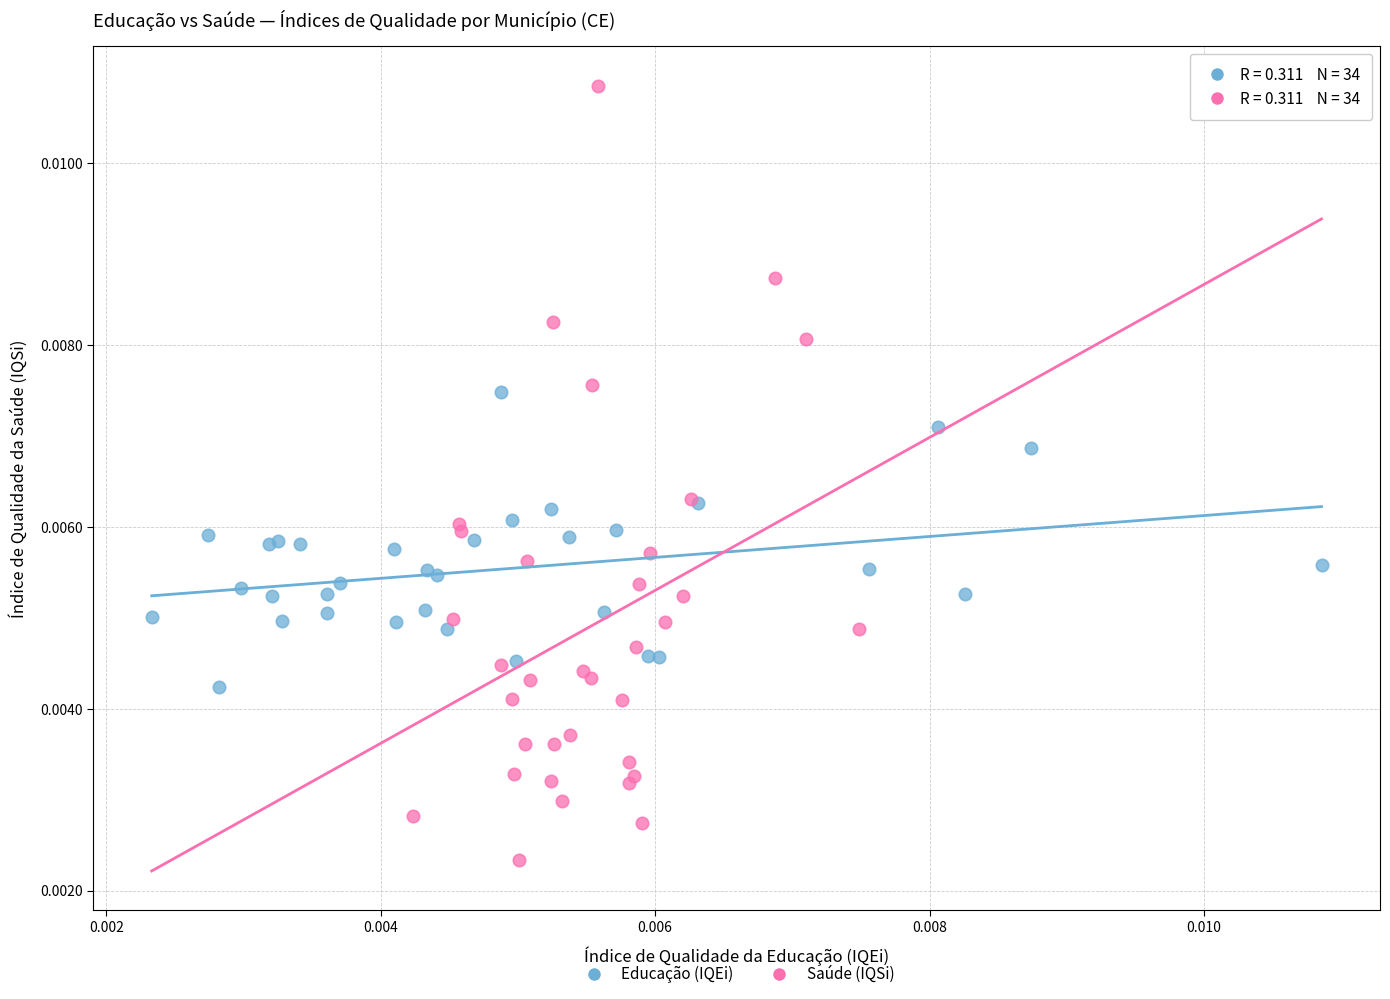

Which series contains the lowest Y value?

Saúde (IQSi)